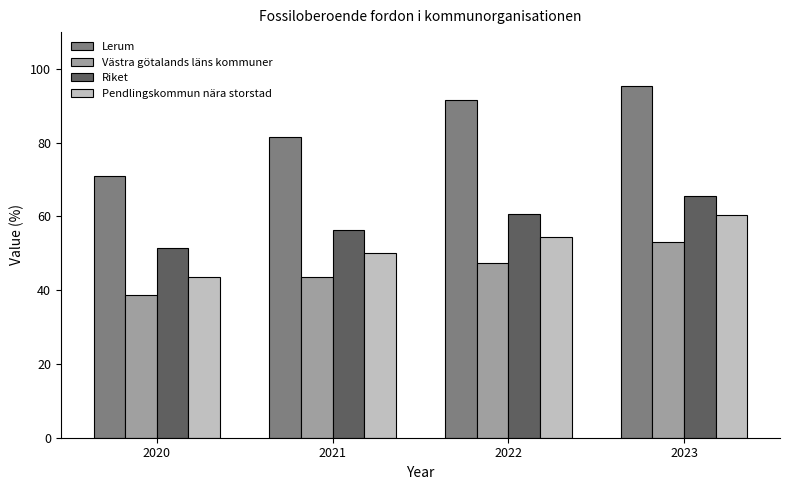

At which category is the sum across all series the highest?

2023